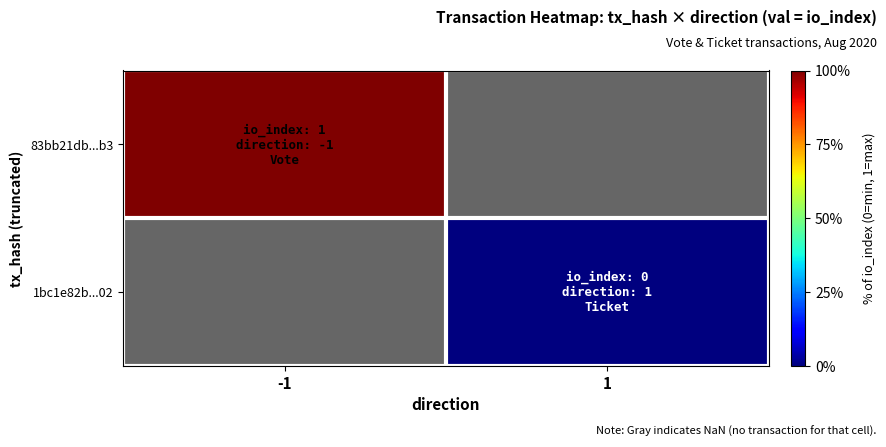

Is it true that 83bb21db...b3 equals 1.6 at -1?

False